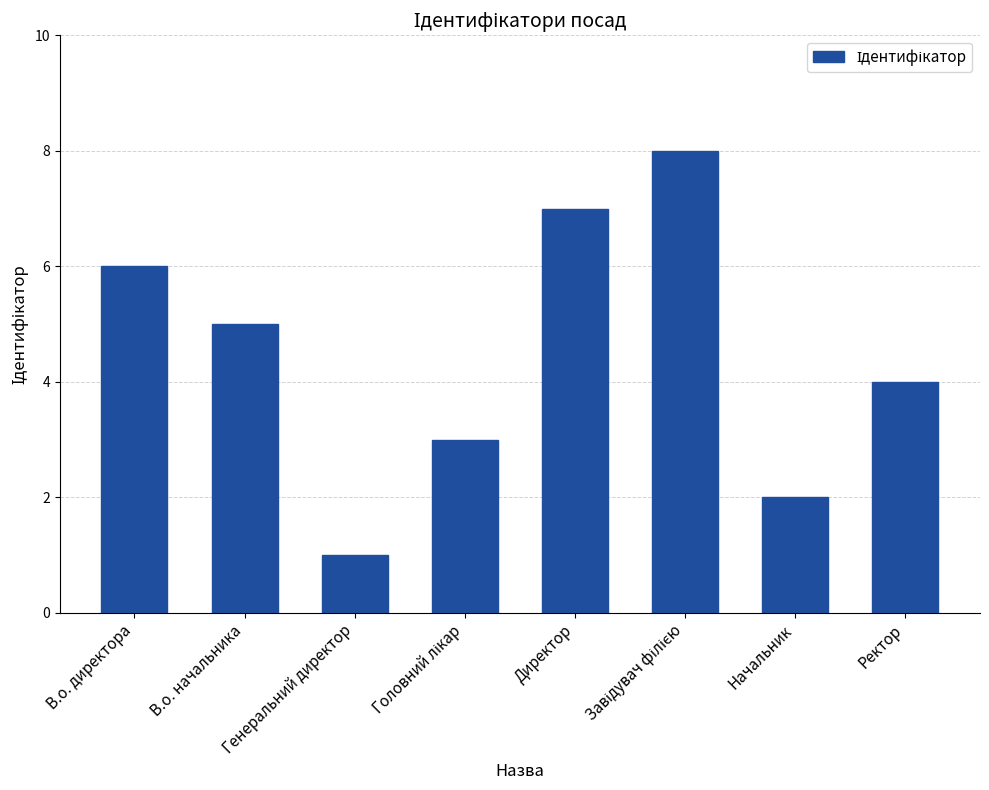

What is the ratio of the value at Директор to the value at В.о. начальника?

1.4